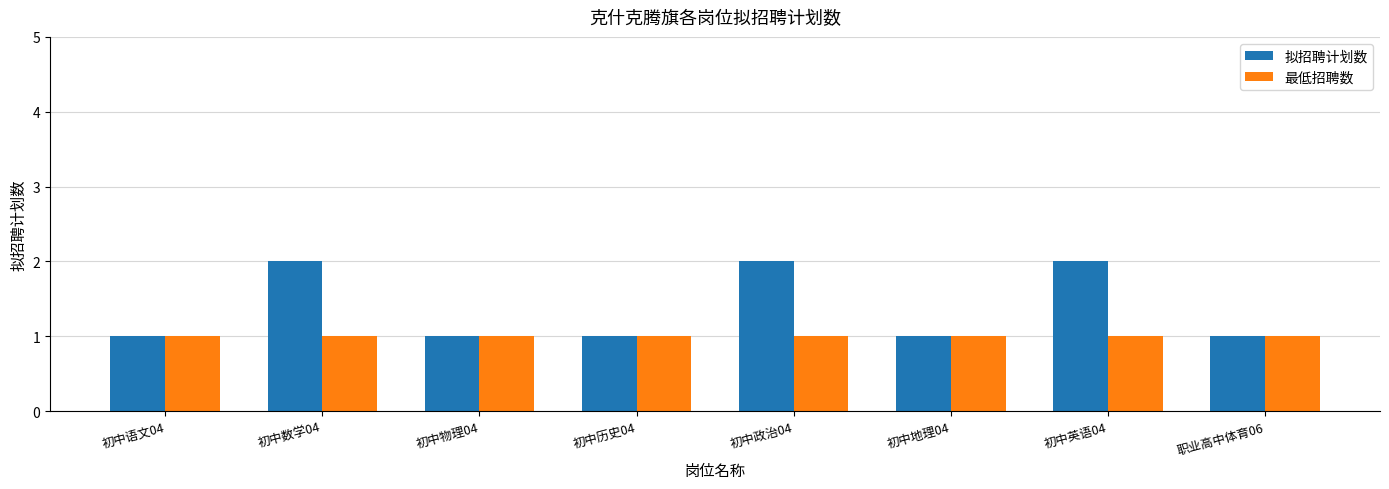

Reading left to right, extract all data points from this chart.

拟招聘计划数: 1	2	1	1	2	1	2	1
最低招聘数: 1	1	1	1	1	1	1	1